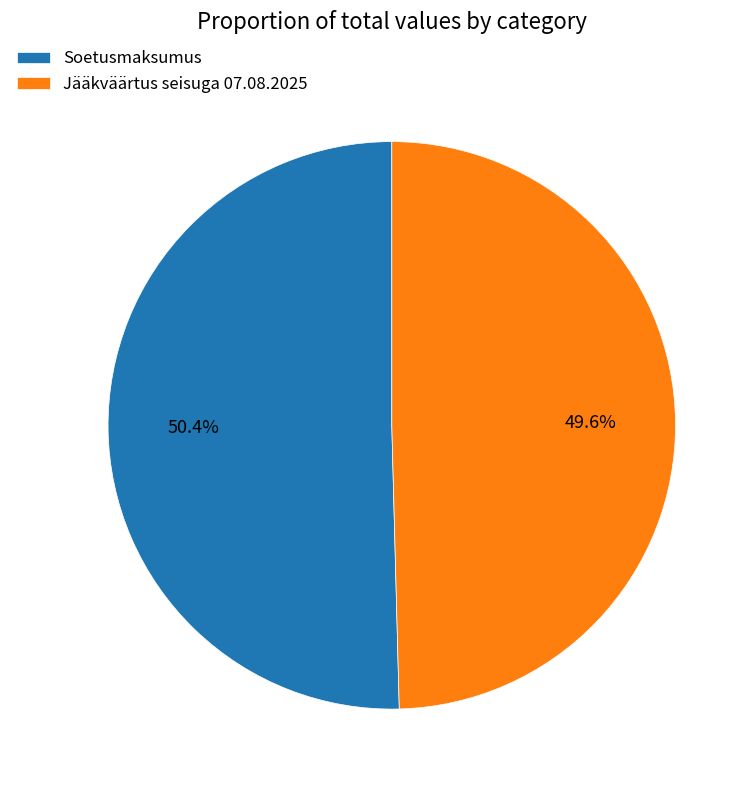

Between Soetusmaksumus and Jääkväärtus seisuga 07.08.2025, which is larger?

Soetusmaksumus